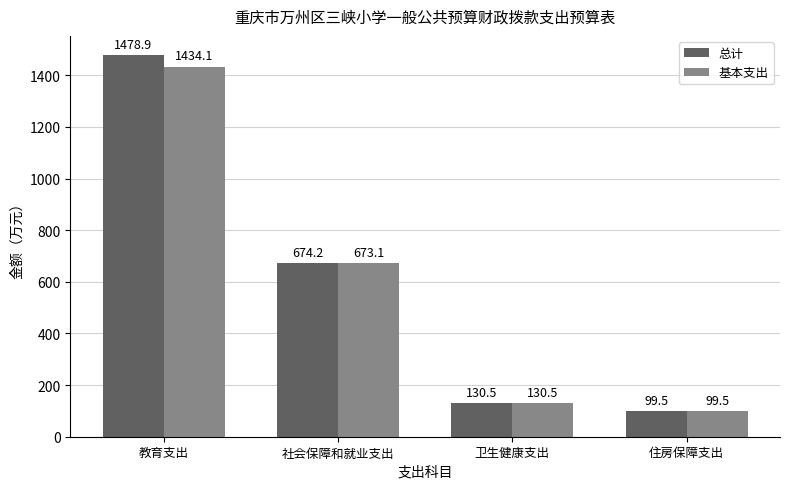

At which label does 总计 first exceed 674?

教育支出